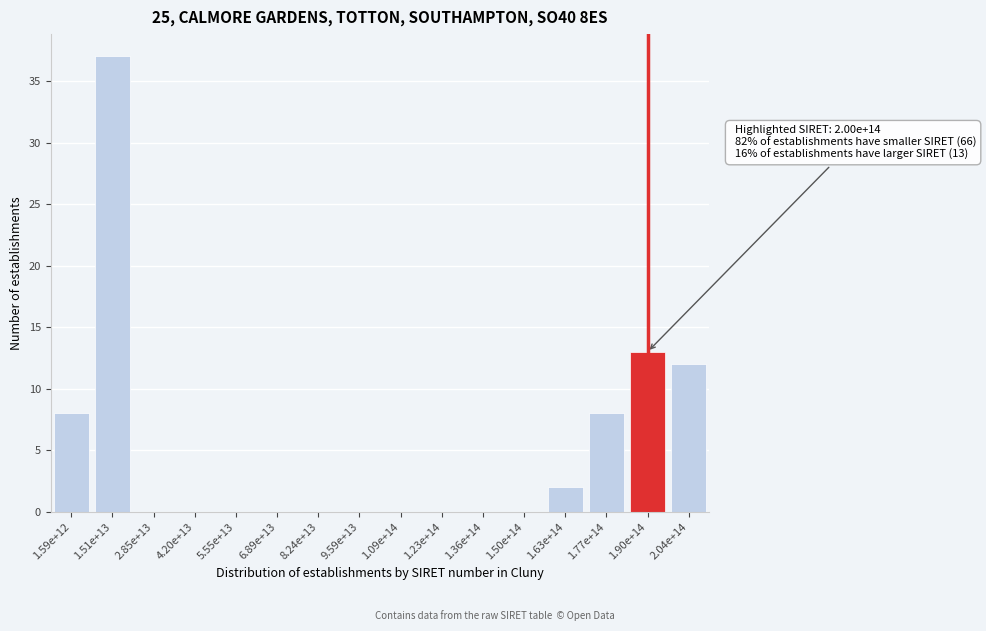

Reading right to left, transcribe all the data shown in this chart.

2.04e+14=12	1.90e+14=13	1.77e+14=8	1.63e+14=2	1.50e+14=0	1.36e+14=0	1.23e+14=0	1.09e+14=0	9.59e+13=0	8.24e+13=0	6.89e+13=0	5.55e+13=0	4.20e+13=0	2.85e+13=0	1.51e+13=37	1.59e+12=8